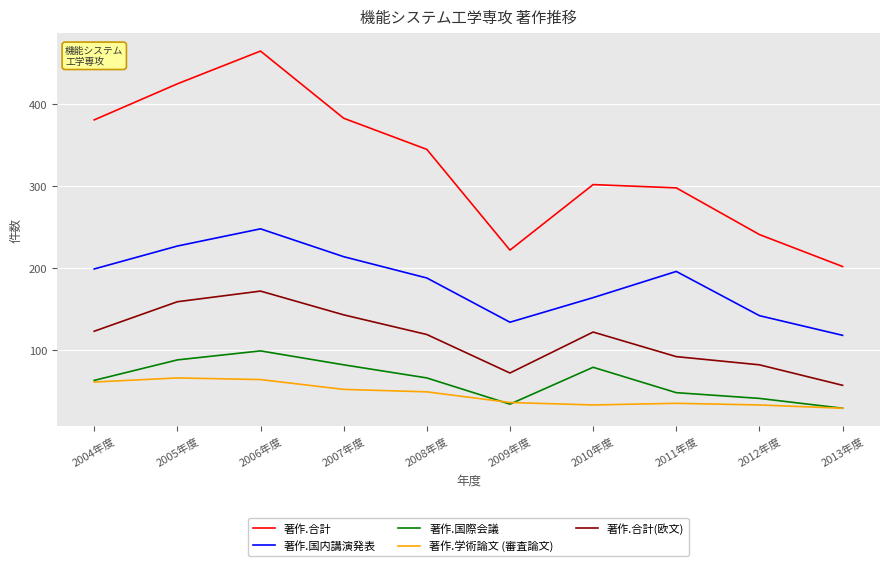

The value of 著作.学術論文 (審査論文) at 2010年度 is 33. True or false?

True